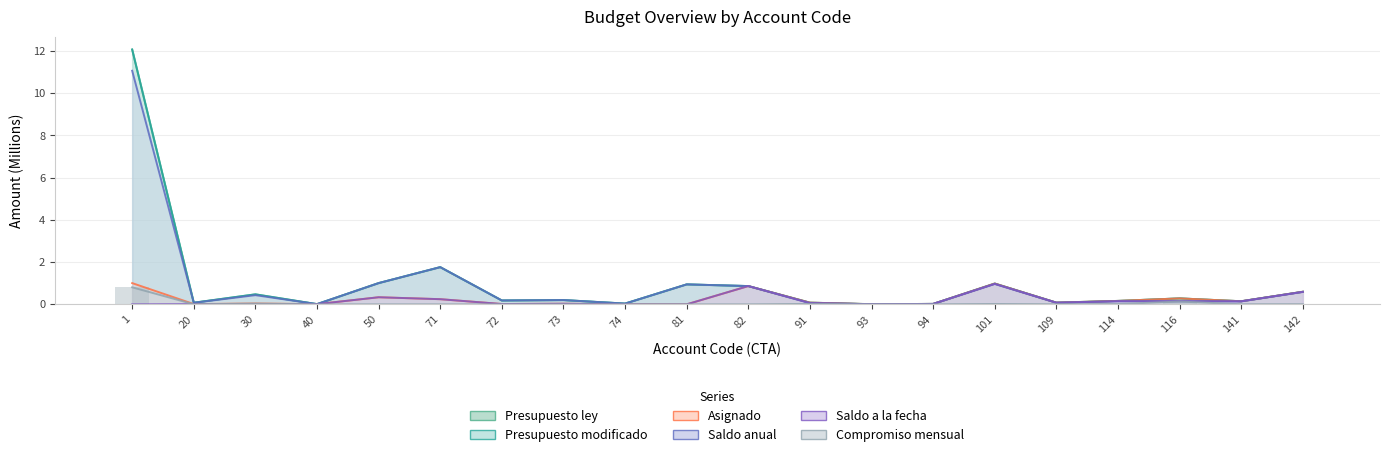

What is the value of the Presupuesto ley bar at the 17th from the left?

0.2